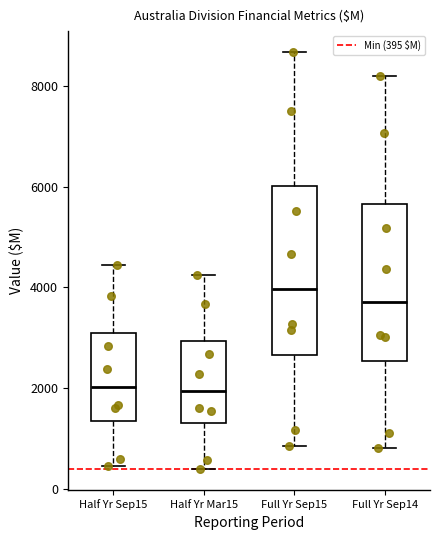

Which box is the tallest, from its lower edge to its upper edge?

Full Yr Sep15